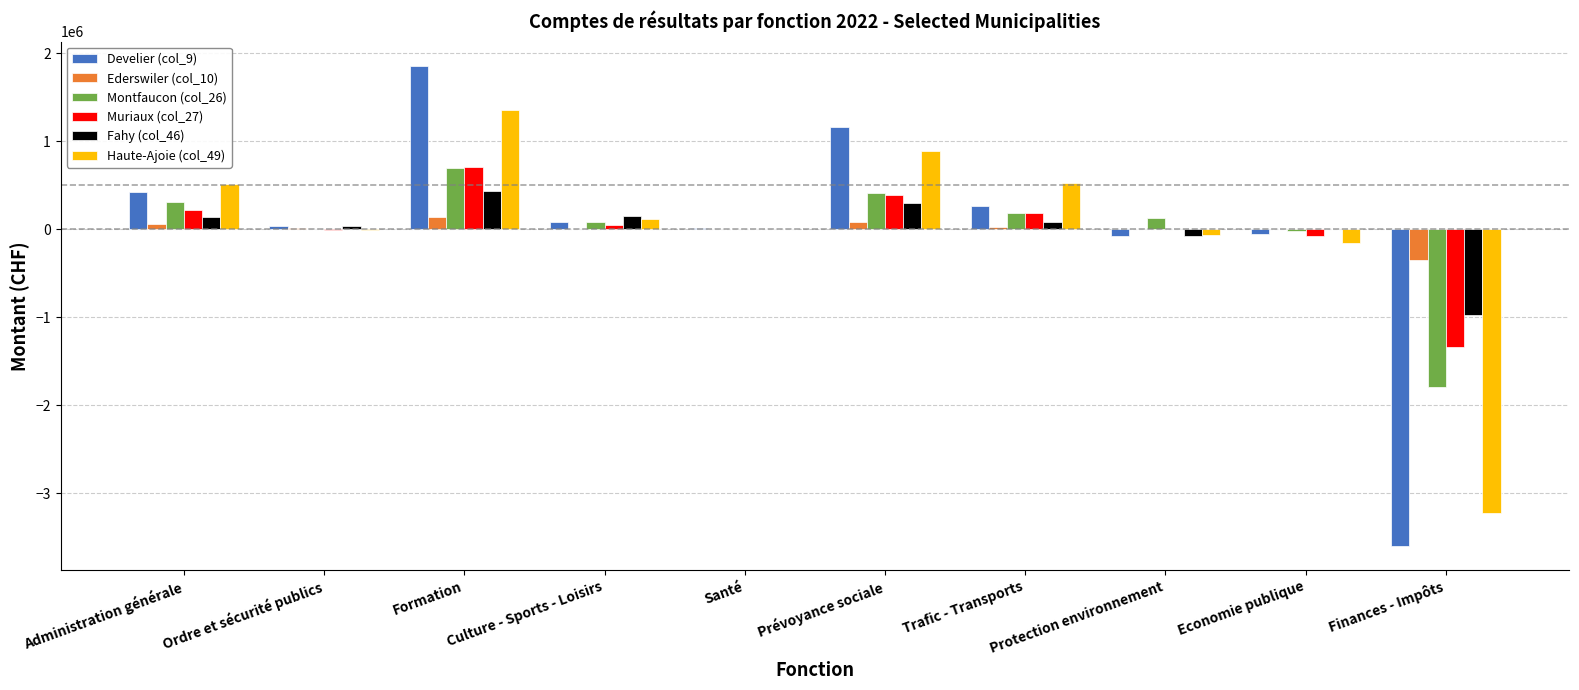

How many values in the Develier (col_9) series exceed 80755?

5